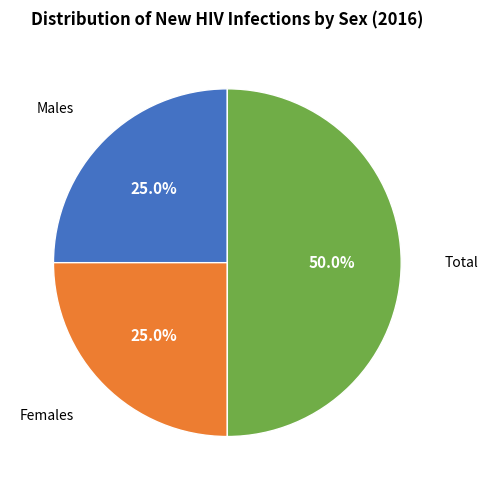

What is the largest slice in the pie chart?

Total